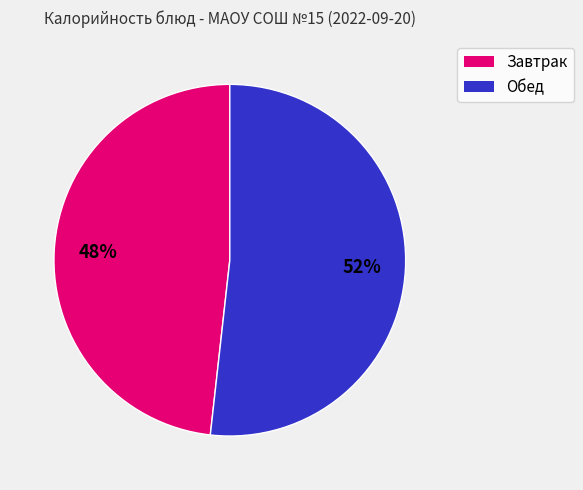

What is the smallest slice in the pie chart?

Завтрак